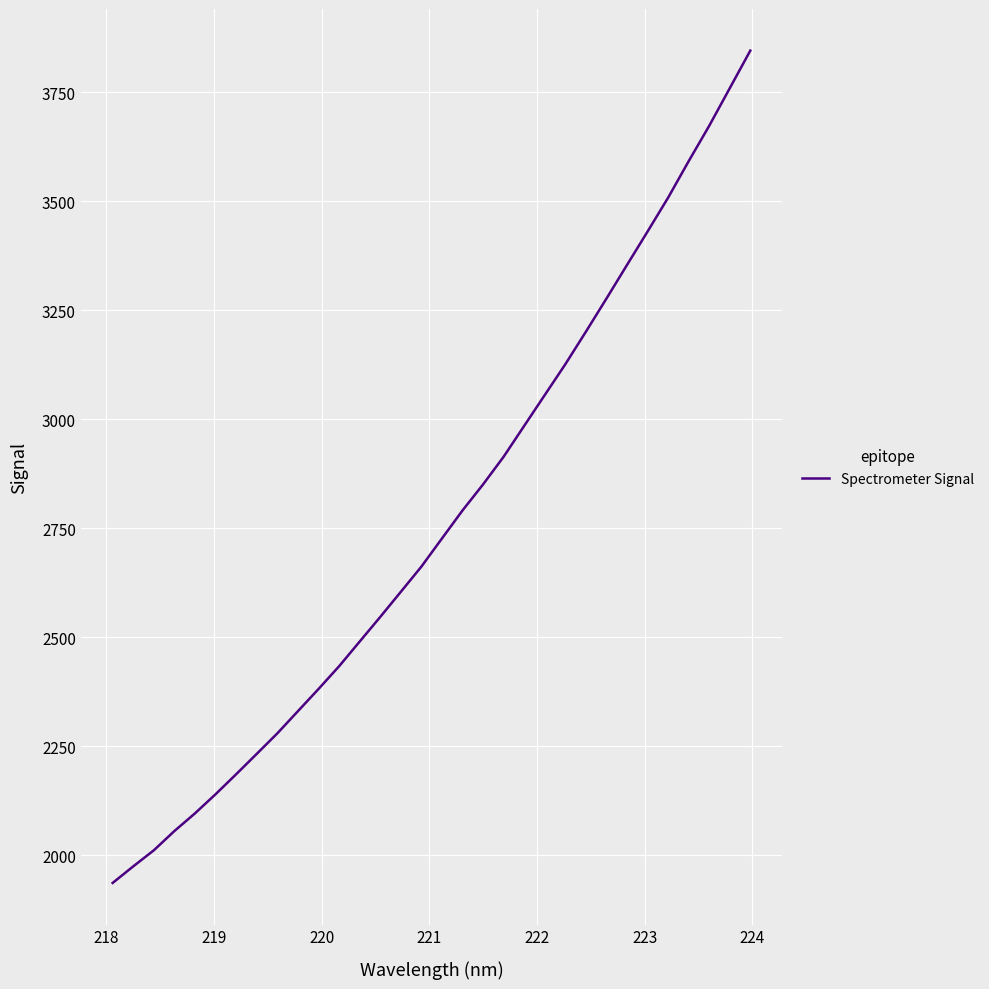

What is the greatest value displayed?

3845.1